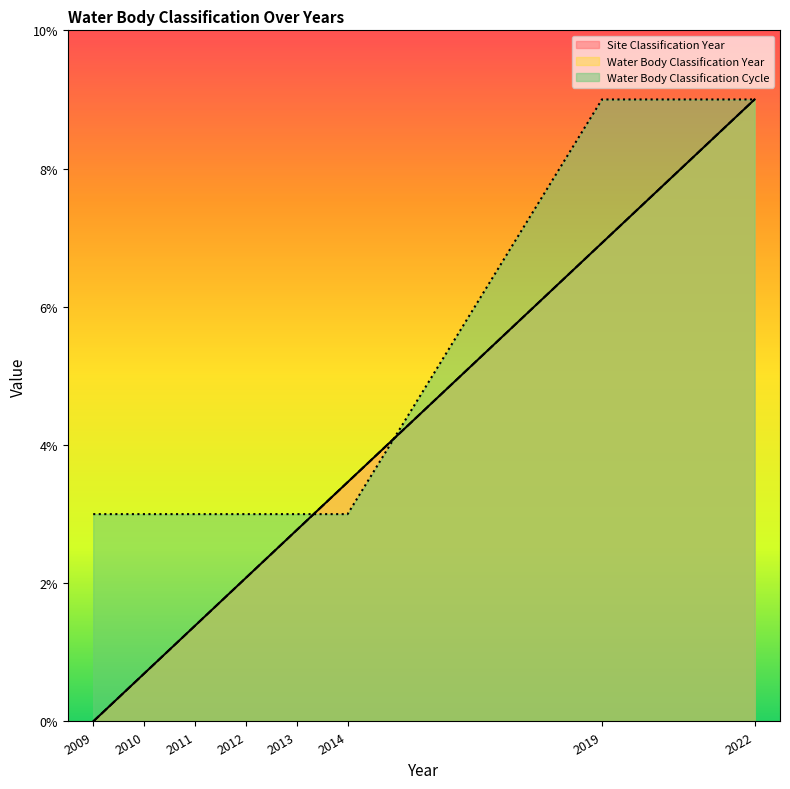

At which category does the chart reach its peak across all series?

2022